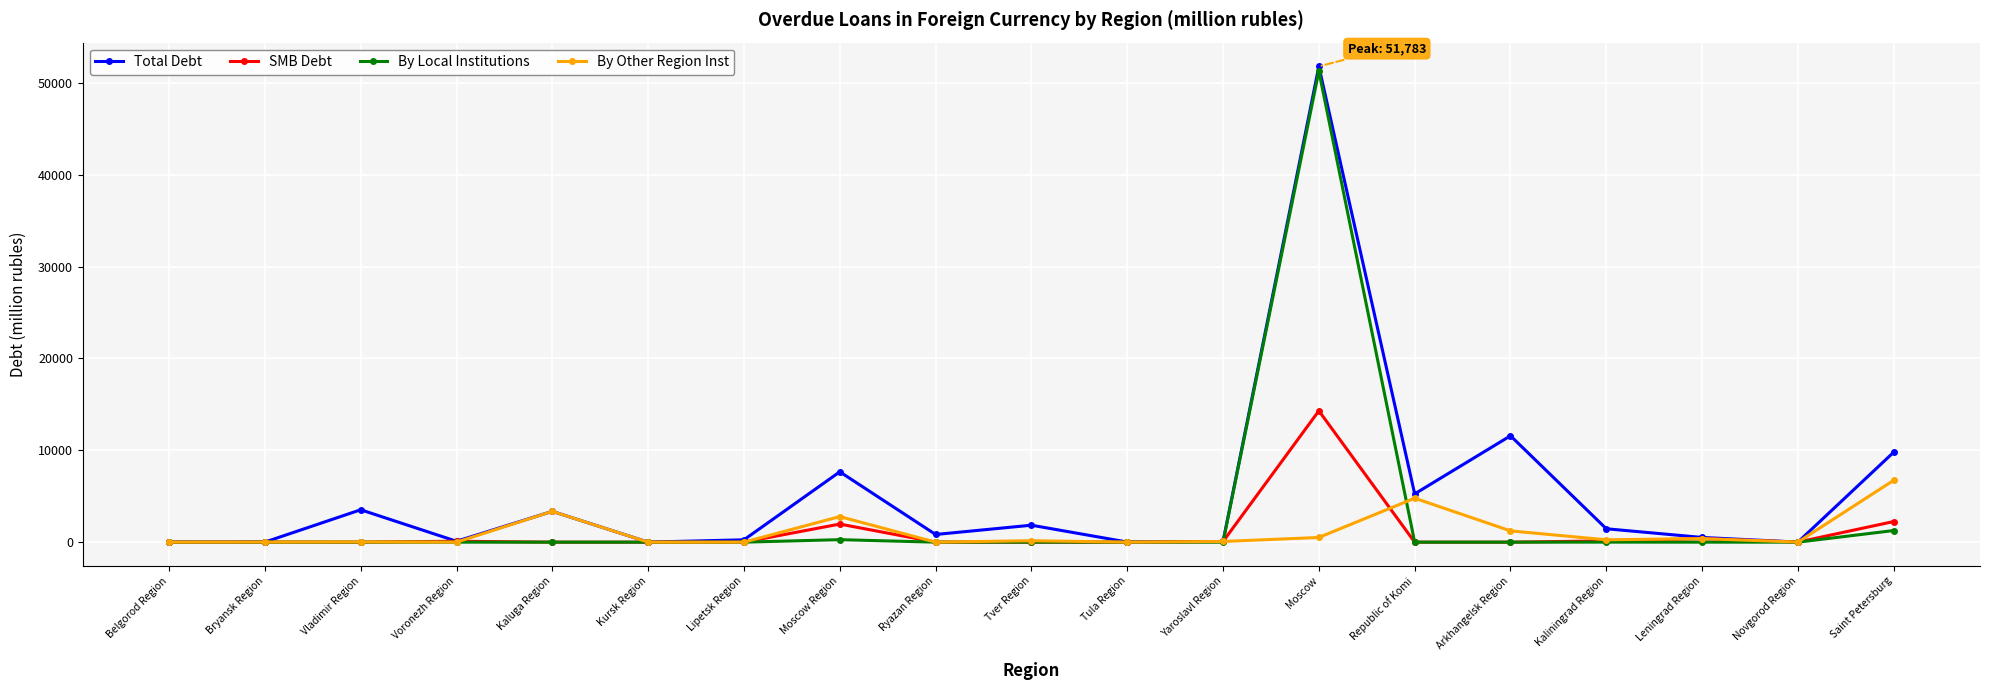

What is the sum of the Total Debt values at Moscow and Leningrad Region?

52296